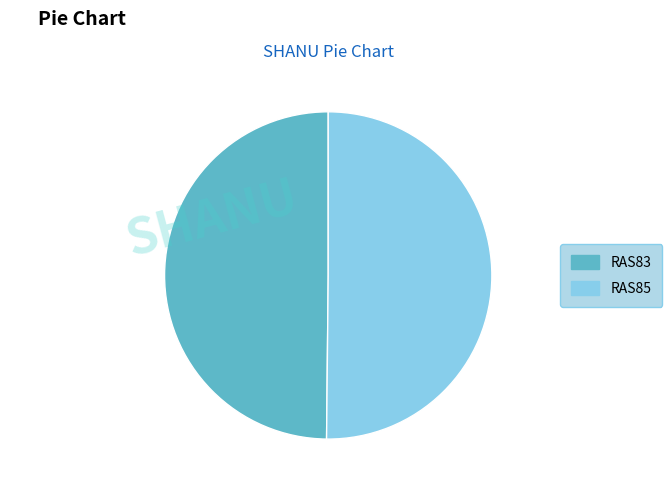

How many slices are in this pie chart?

2